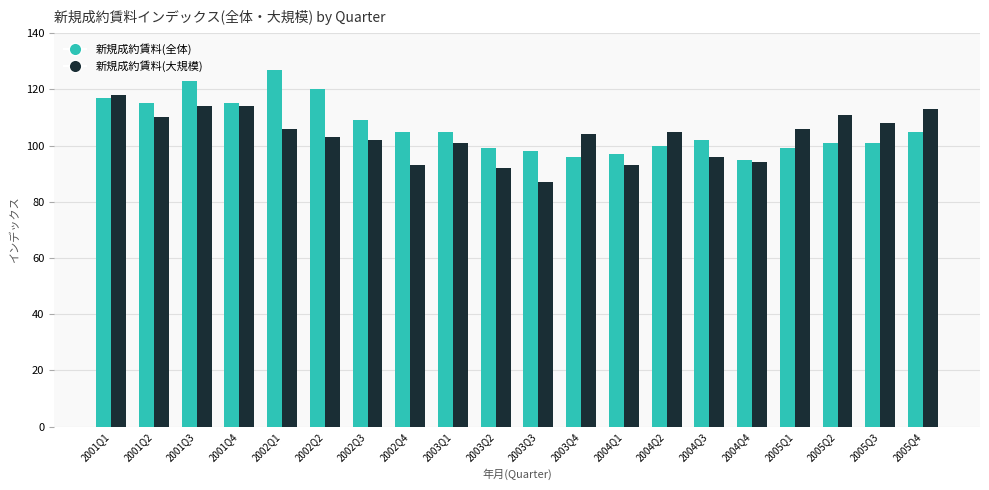

What is the difference between the highest and lowest values at 2002Q4?

12